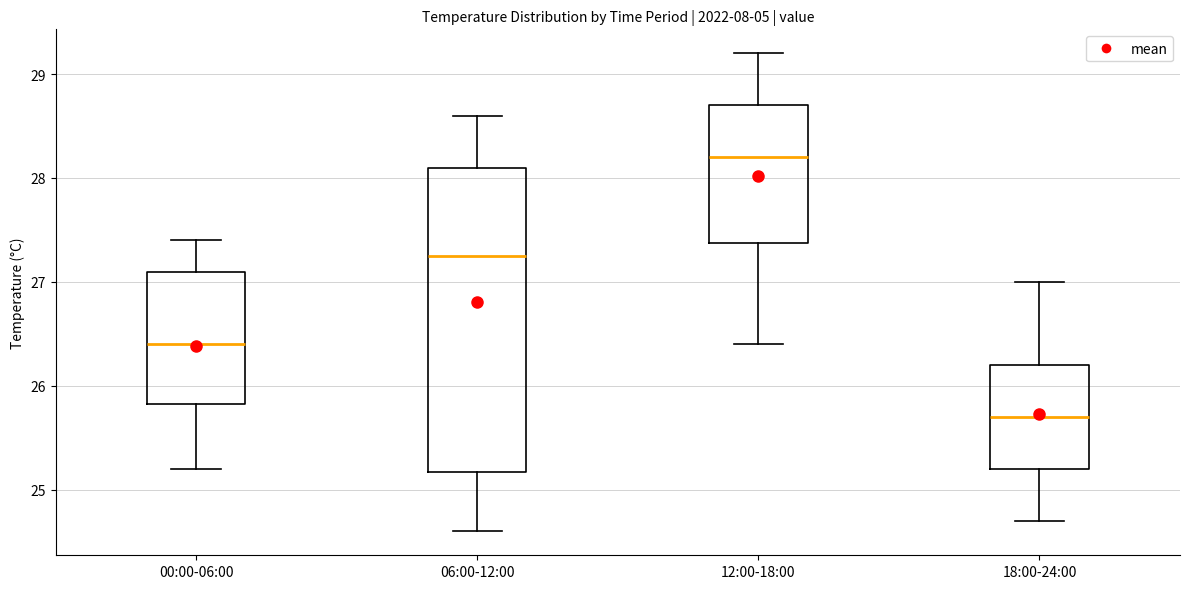

Which box's median line is the highest?

12:00-18:00